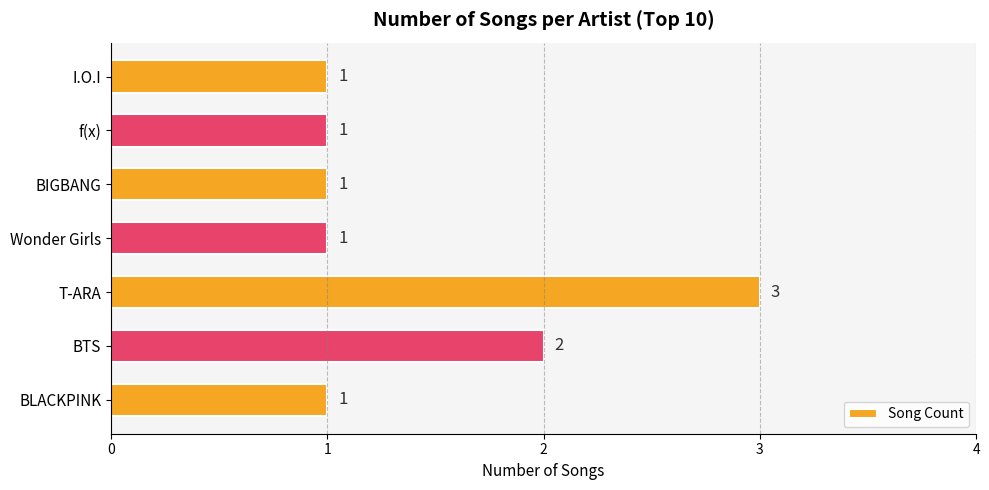

What is the greatest value displayed?

3